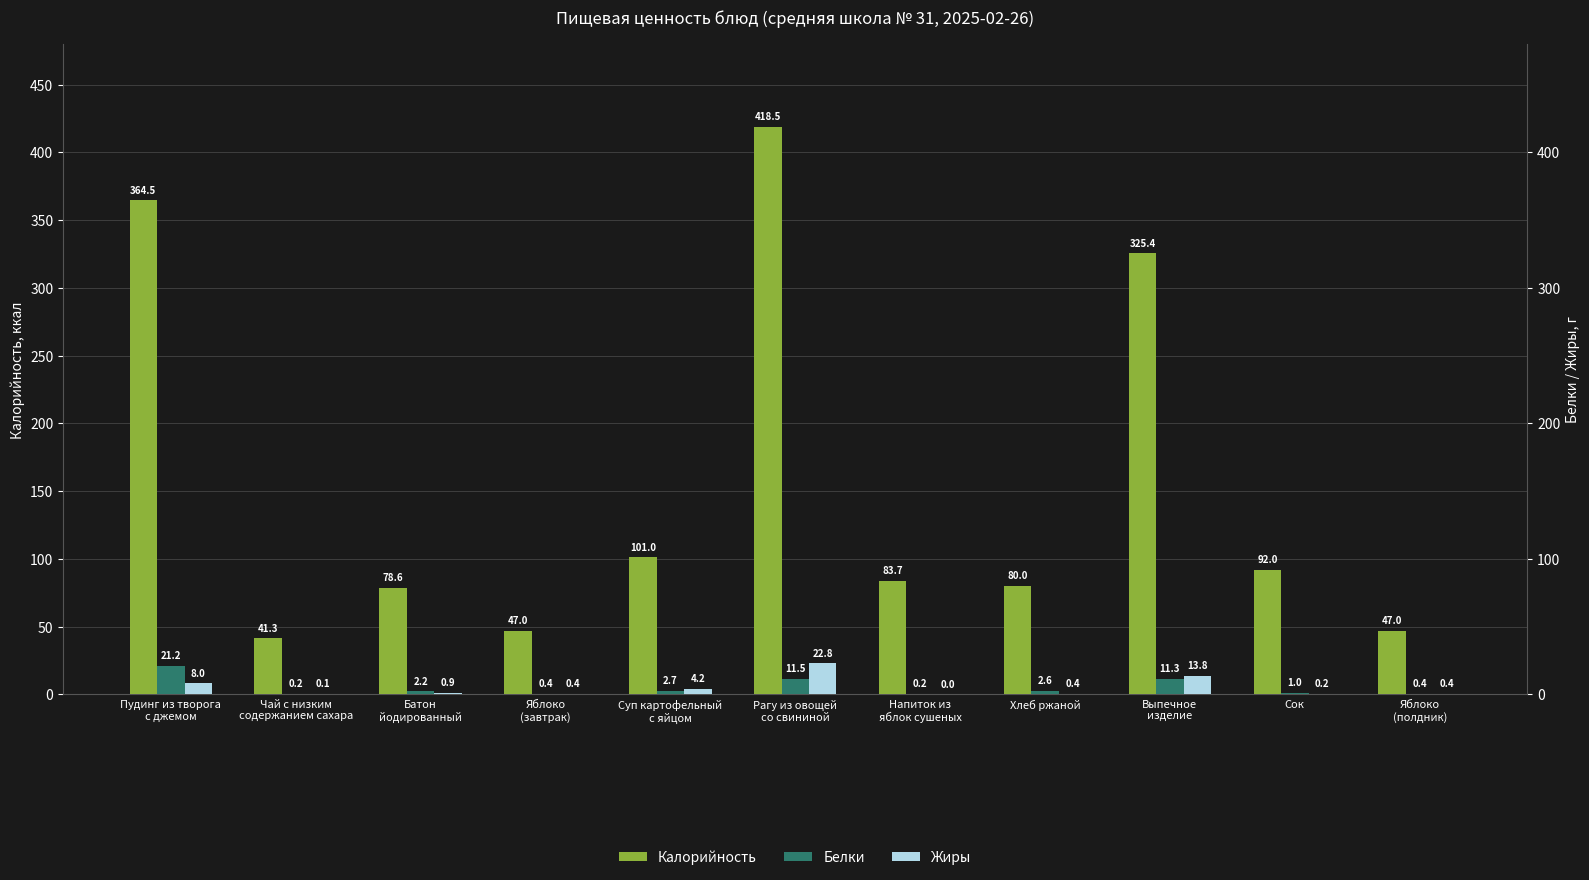

What is the label of the 4th bar from the right?

Хлеб ржаной